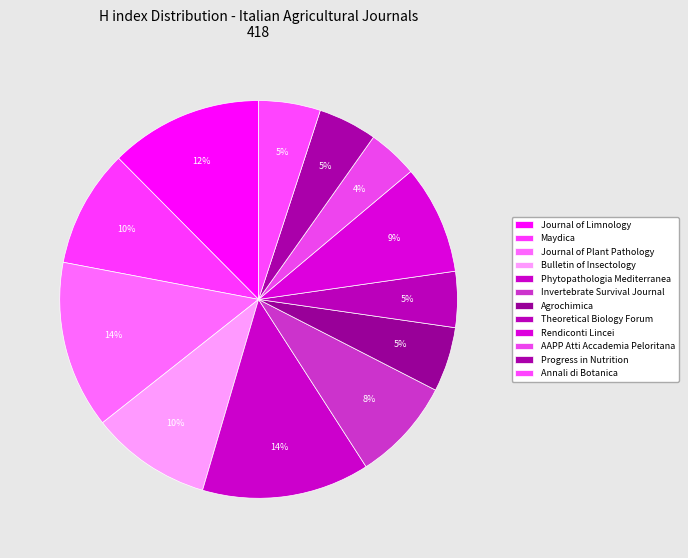

The Maydica slice represents 10% of the pie. True or false?

True